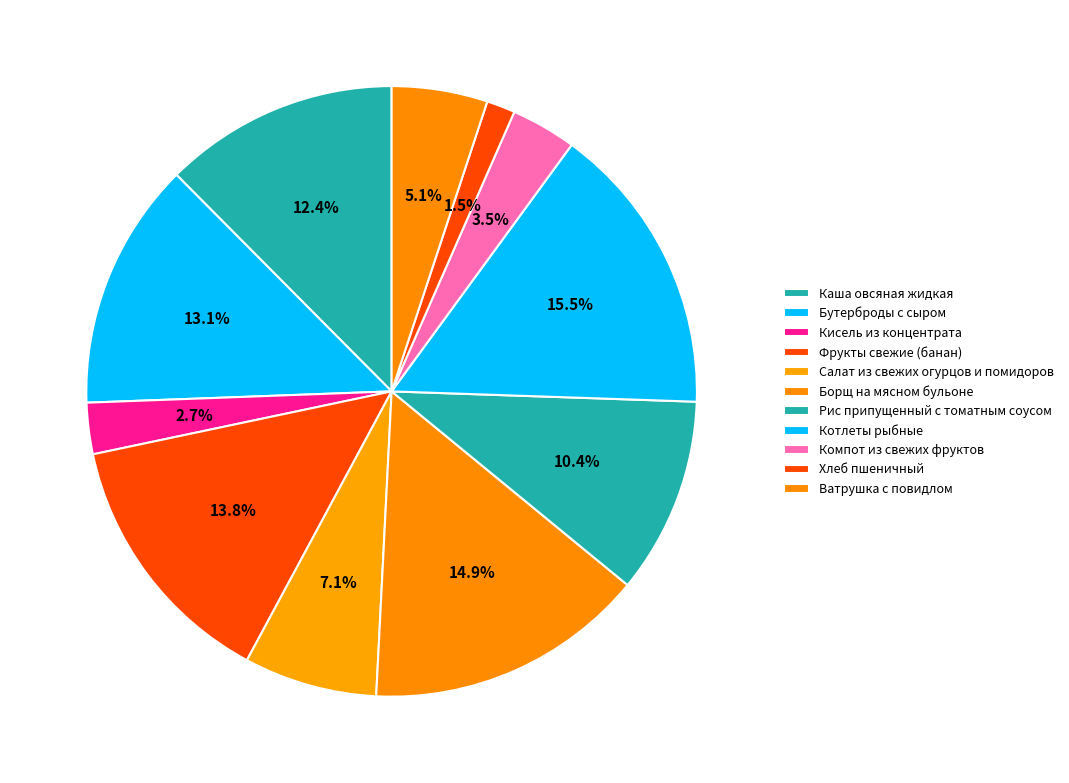

Count the number of slices in the pie.

11